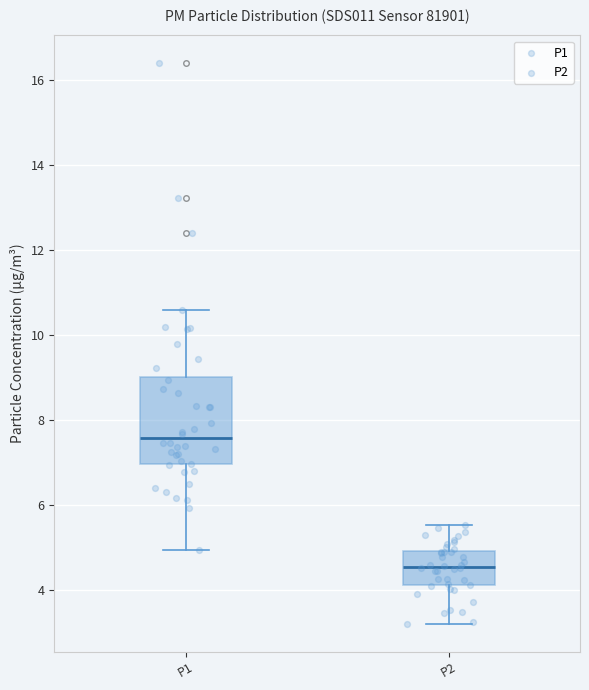

Where does the upper whisker of the box for P1 end on the y-axis? The values are not printed on the chart, so give them approximately, as read against the axis.

10.6